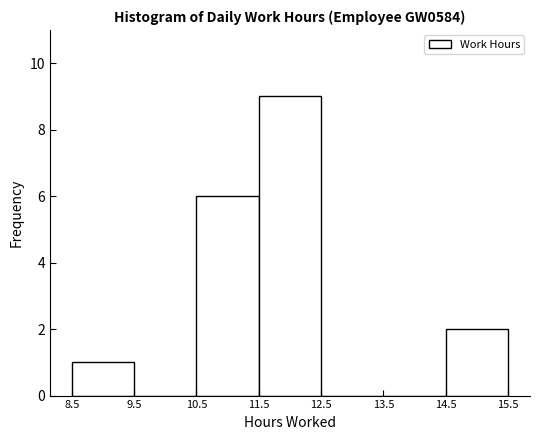

How tall is the bar that spans 11.5 to 12.5 on the x-axis? The values are not printed on the chart, so give them approximately, as read against the axis.

9